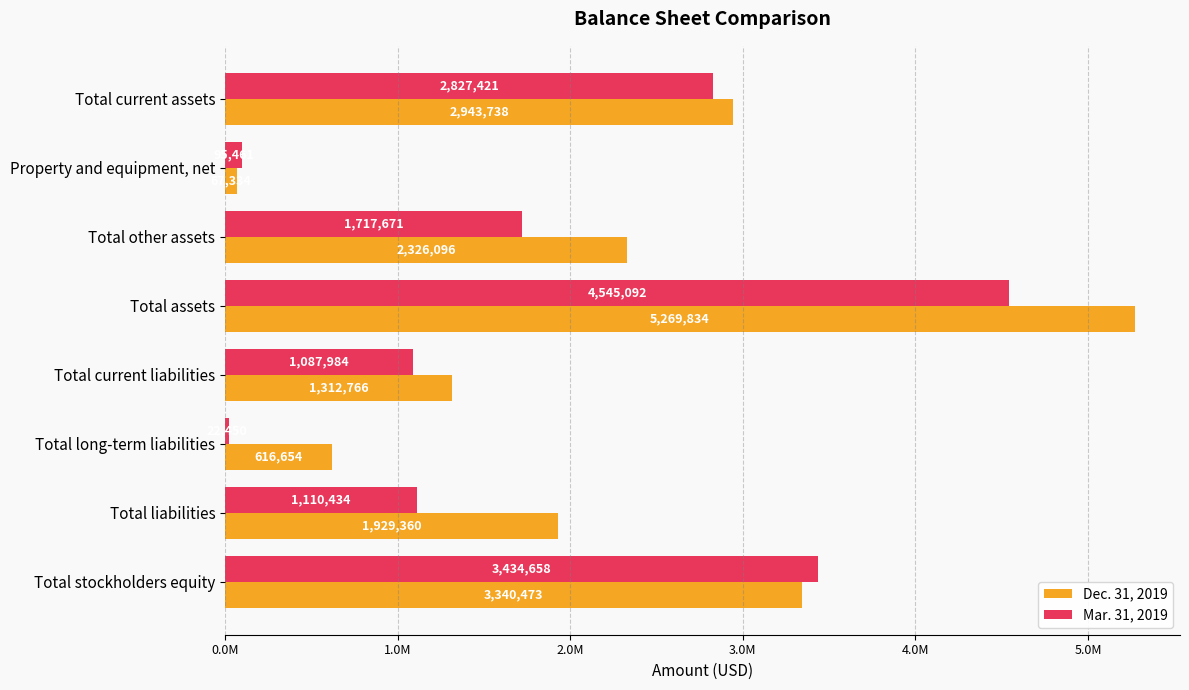

What are all the series names shown in the legend?

Dec. 31, 2019, Mar. 31, 2019